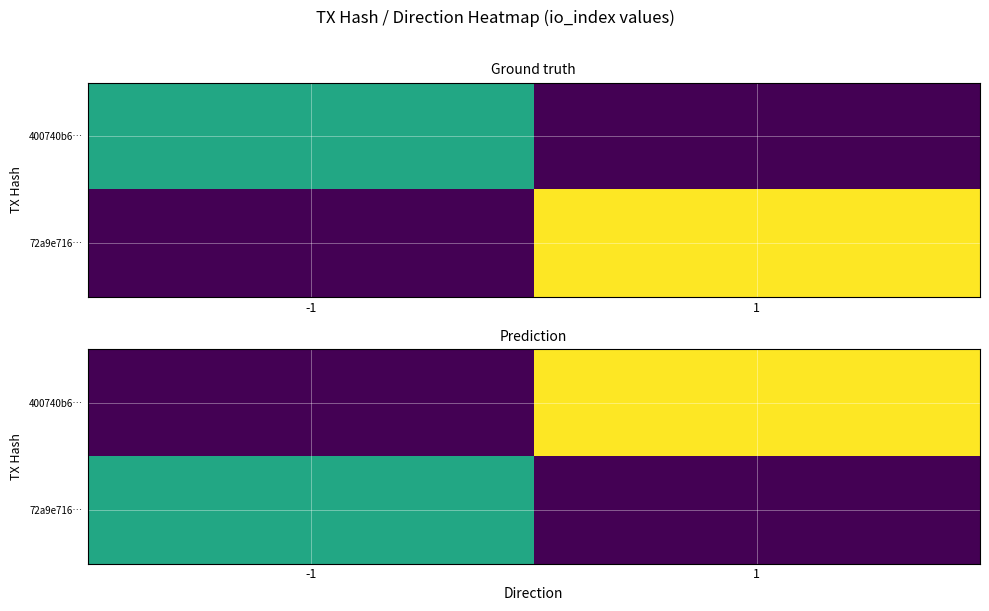

The value of 400740b6… at -1 is 7. True or false?

False